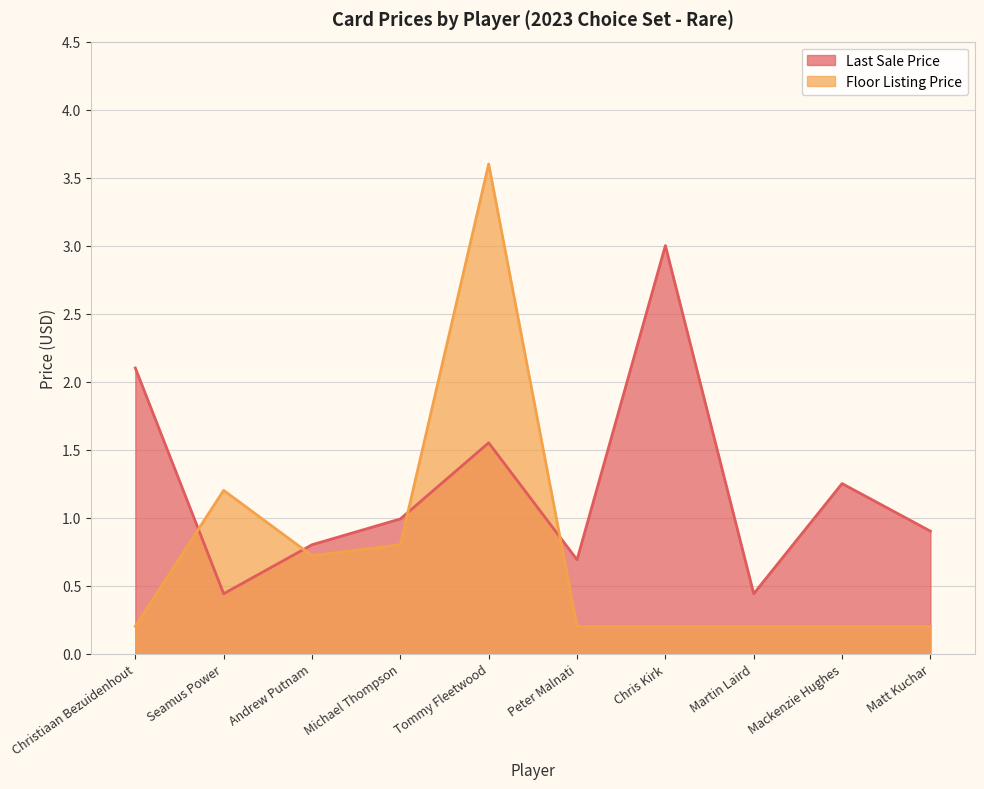

Reading left to right, what are all the values shown in this chart?

Last Sale Price: 2.1	0.4	0.8	1.0	1.6	0.7	3.0	0.4	1.2	0.9
Floor Listing Price: 0.2	1.2	0.7	0.8	3.6	0.2	0.2	0.2	0.2	0.2